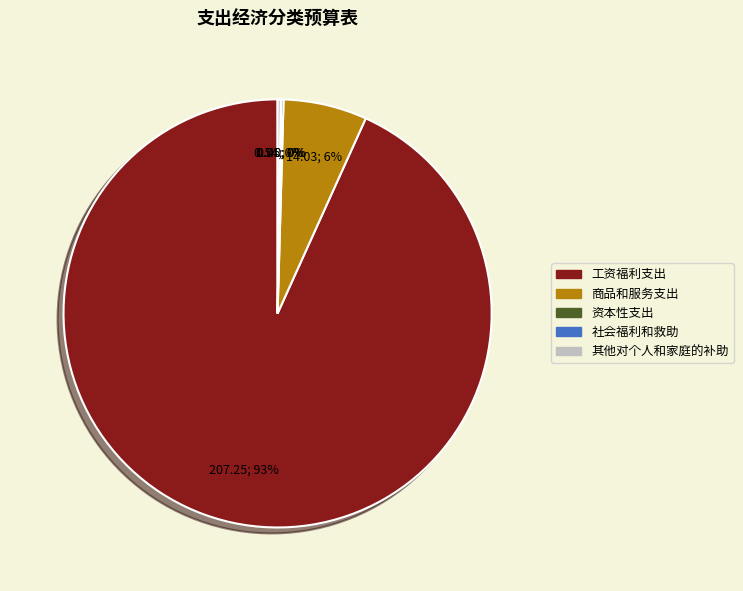

Which has a higher value, 工资福利支出 or 商品和服务支出?

工资福利支出